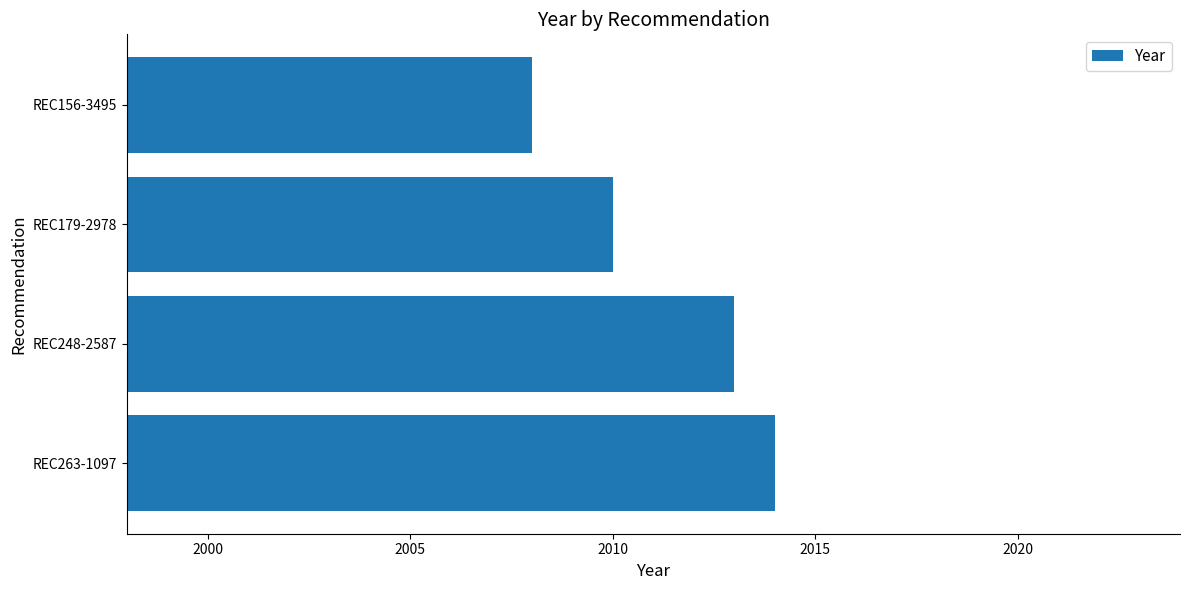

List the labels in order of value, smallest first.

REC156-3495, REC179-2978, REC248-2587, REC263-1097